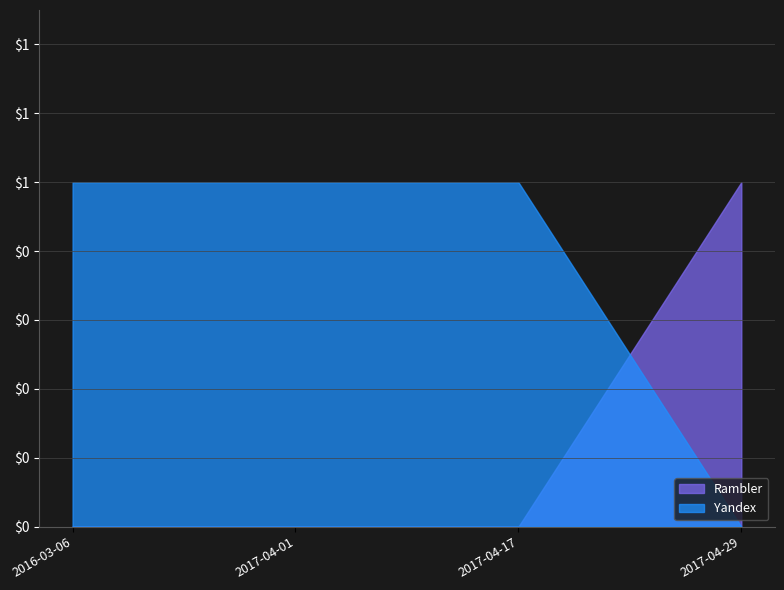

True or false: Rambler has more than 2 interior local peaks.

False